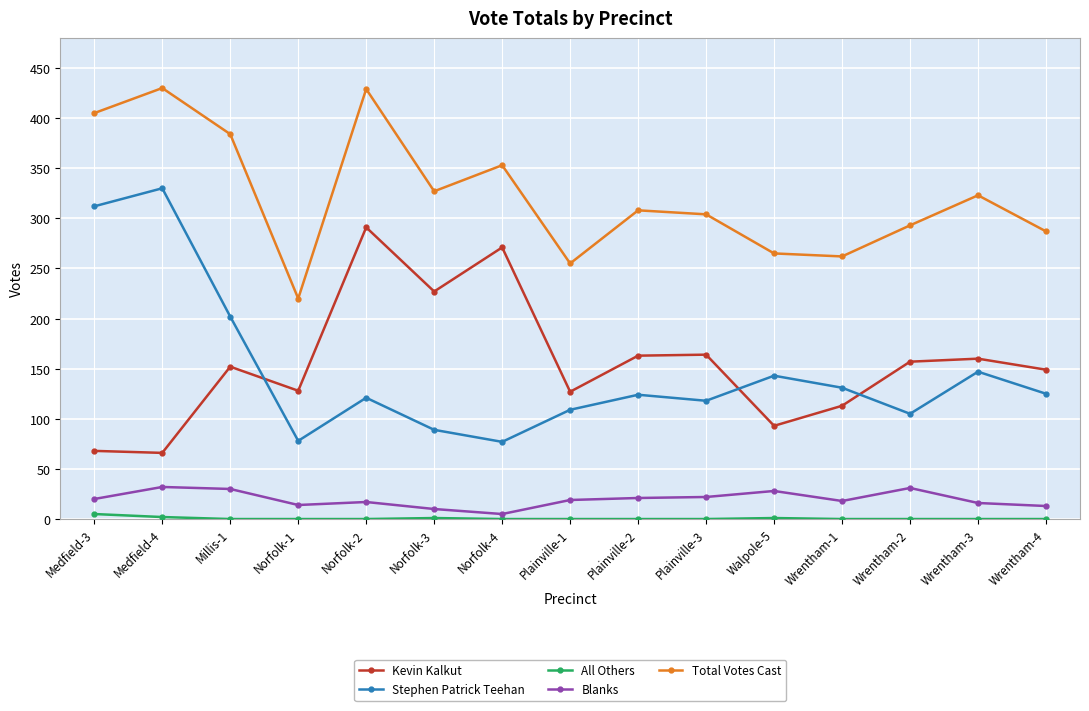

Which category has the highest value in the Stephen Patrick Teehan series?

Medfield-4